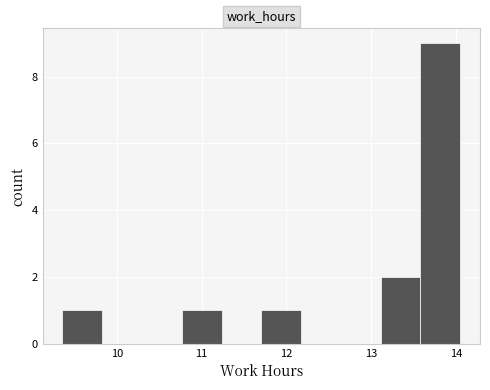

Reading left to right, list every bar in this chart as the range it spans on the x-axis followed by its height. Neither the bar edges nor the heights are printed on the chart, so give them approximately, as read against the axes.

9.4 to 9.8: 1
9.8 to 10.3: 0
10.3 to 10.8: 0
10.8 to 11.2: 1
11.2 to 11.7: 0
11.7 to 12.2: 1
12.2 to 12.6: 0
12.6 to 13.1: 0
13.1 to 13.6: 2
13.6 to 14.1: 9